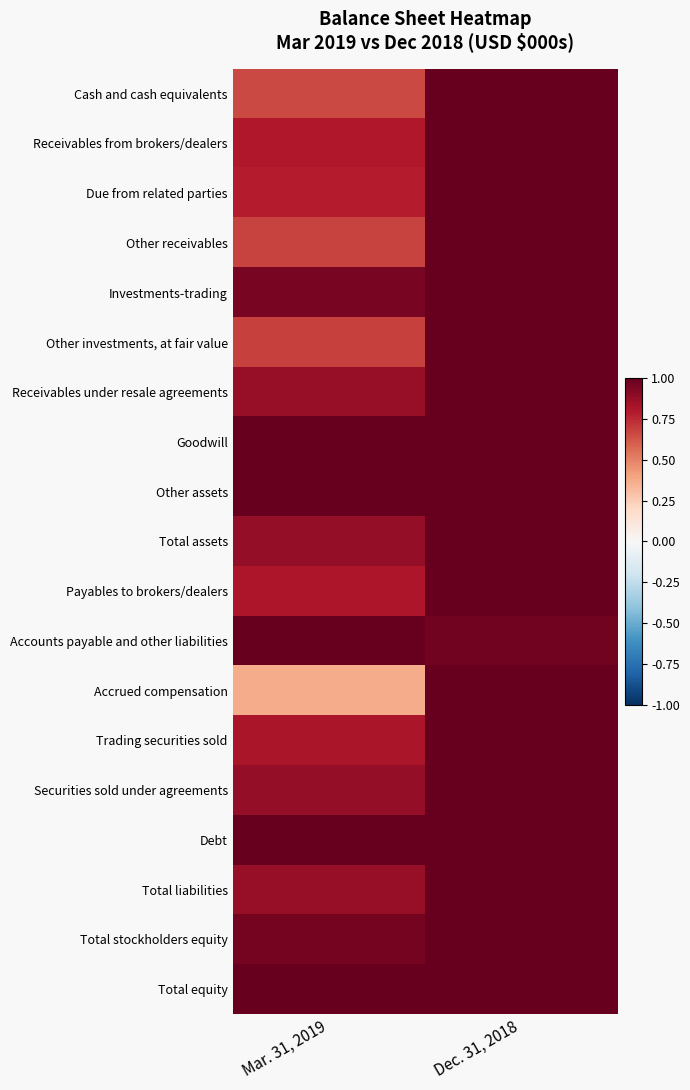

Reading right to left, what are all the values shown in this chart?

Cash and cash equivalents: Dec. 31, 2018=1.0	Mar. 31, 2019=0.7
Receivables from brokers/dealers: Dec. 31, 2018=1.0	Mar. 31, 2019=0.8
Due from related parties: Dec. 31, 2018=1.0	Mar. 31, 2019=0.8
Other receivables: Dec. 31, 2018=1.0	Mar. 31, 2019=0.7
Investments-trading: Dec. 31, 2018=1.0	Mar. 31, 2019=0.9
Other investments, at fair value: Dec. 31, 2018=1.0	Mar. 31, 2019=0.7
Receivables under resale agreements: Dec. 31, 2018=1.0	Mar. 31, 2019=0.9
Goodwill: Dec. 31, 2018=1.0	Mar. 31, 2019=1.0
Other assets: Dec. 31, 2018=1.0	Mar. 31, 2019=1.0
Total assets: Dec. 31, 2018=1.0	Mar. 31, 2019=0.9
Payables to brokers/dealers: Dec. 31, 2018=1.0	Mar. 31, 2019=0.8
Accounts payable and other liabilities: Dec. 31, 2018=1.0	Mar. 31, 2019=1.0
Accrued compensation: Dec. 31, 2018=1.0	Mar. 31, 2019=0.4
Trading securities sold: Dec. 31, 2018=1.0	Mar. 31, 2019=0.8
Securities sold under agreements: Dec. 31, 2018=1.0	Mar. 31, 2019=0.9
Debt: Dec. 31, 2018=1.0	Mar. 31, 2019=1.0
Total liabilities: Dec. 31, 2018=1.0	Mar. 31, 2019=0.9
Total stockholders equity: Dec. 31, 2018=1.0	Mar. 31, 2019=1.0
Total equity: Dec. 31, 2018=1.0	Mar. 31, 2019=1.0